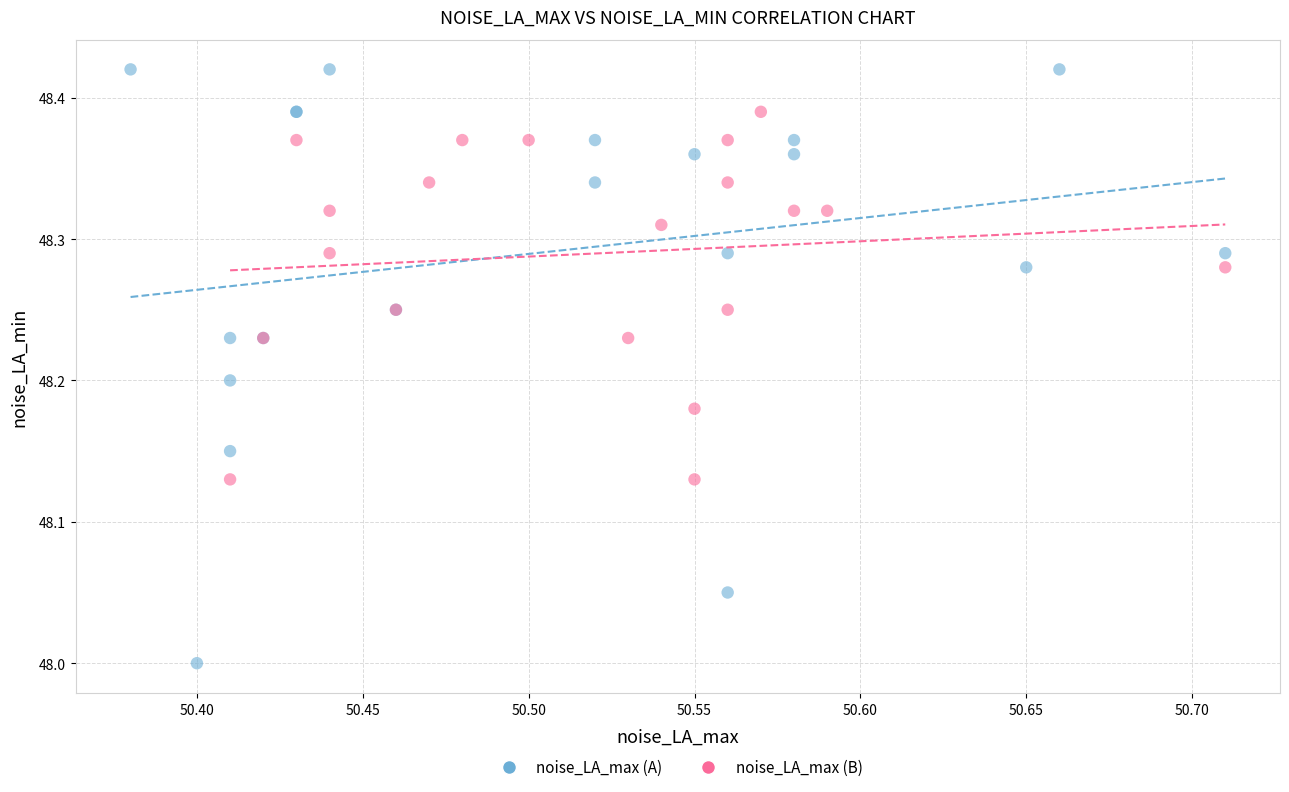

What are all the series names shown in the legend?

noise_LA_max (A), noise_LA_max (B)